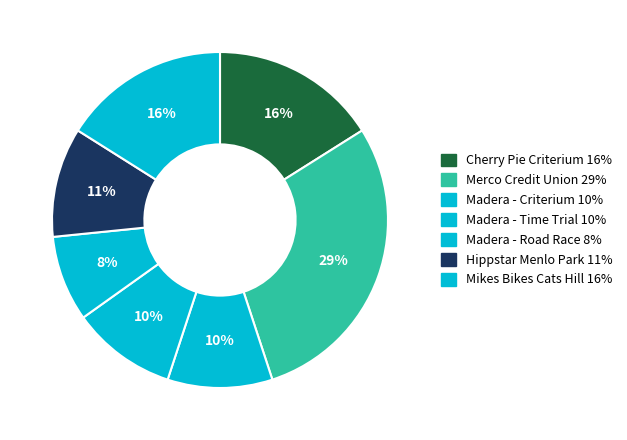

How many segments does this pie chart have?

7